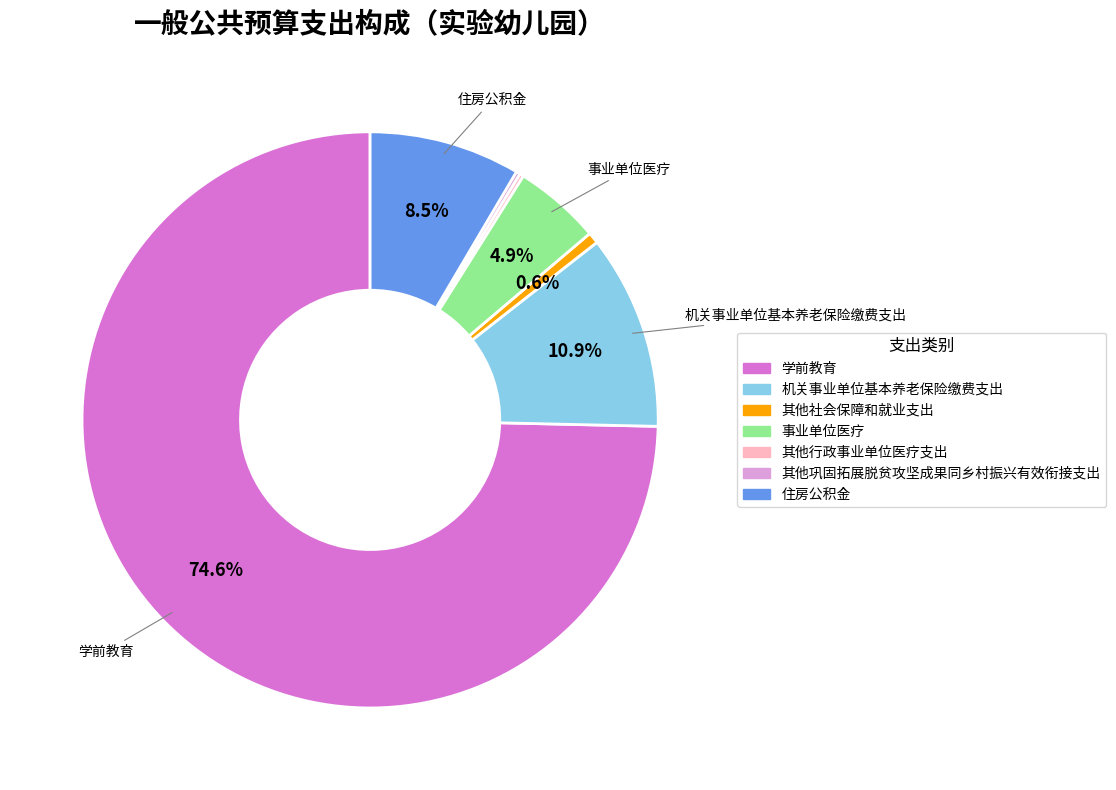

To the nearest percent, what is the combined percentage of 学前教育 and 住房公积金?

83%